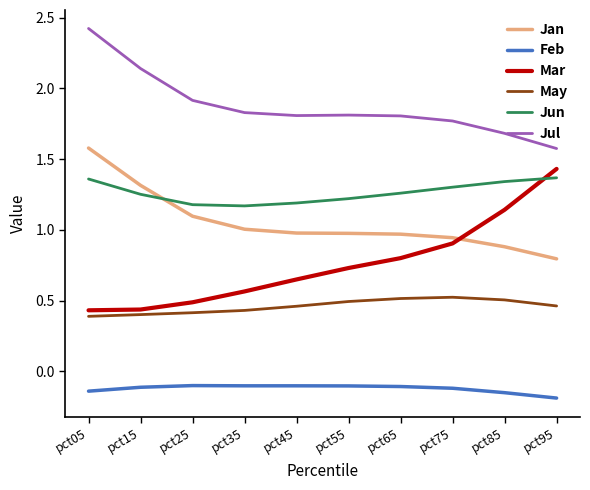

At which category is the sum across all series the highest?

pct05